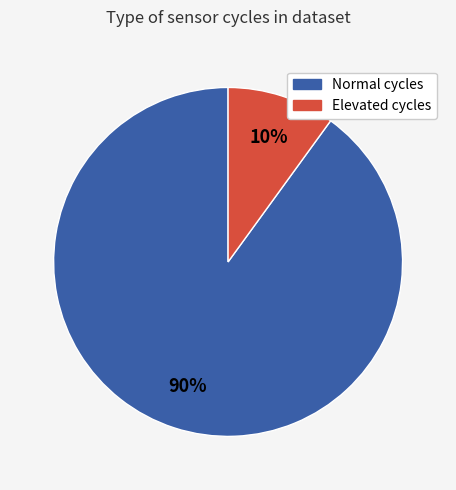

How many segments does this pie chart have?

2